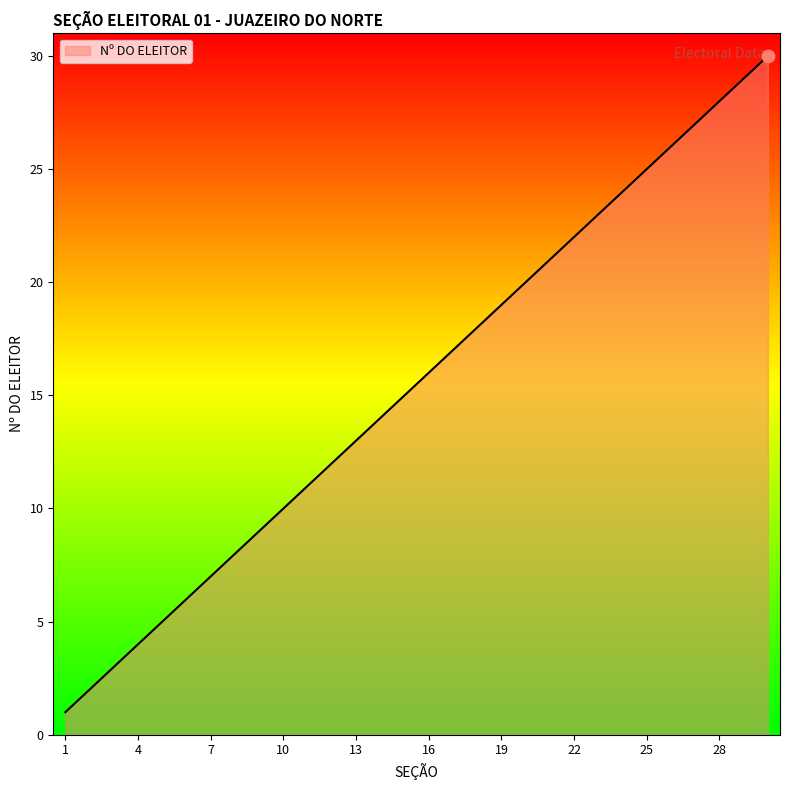

Is this an area chart (filled region under the line)?

Yes